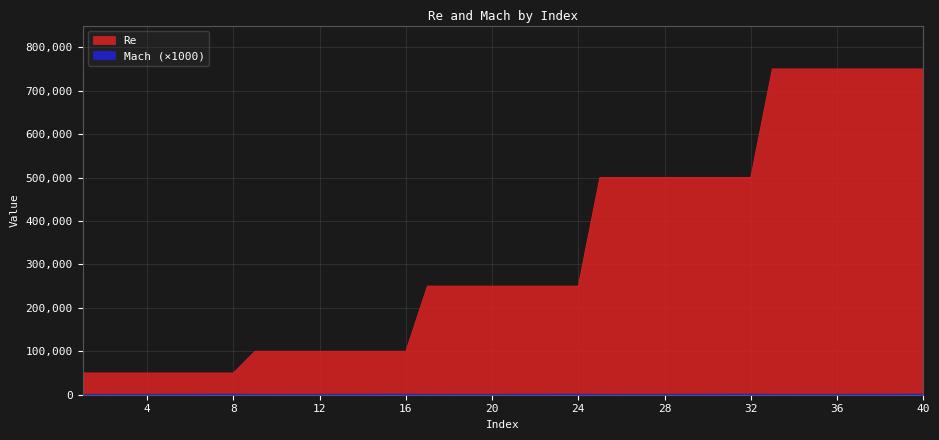

At which label does Re first exceed 250000?

25